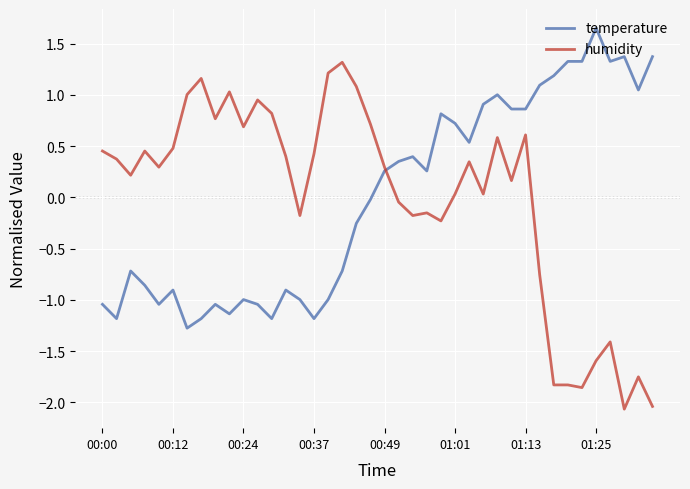

What is the minimum value shown in the chart?

-2.1